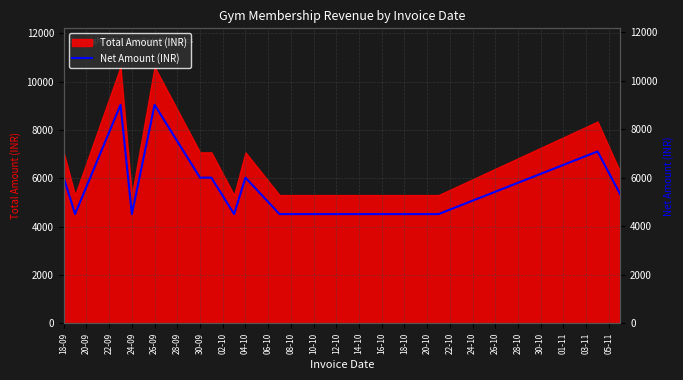

What is the highest value of the Total Amount (INR) series?

10620.0